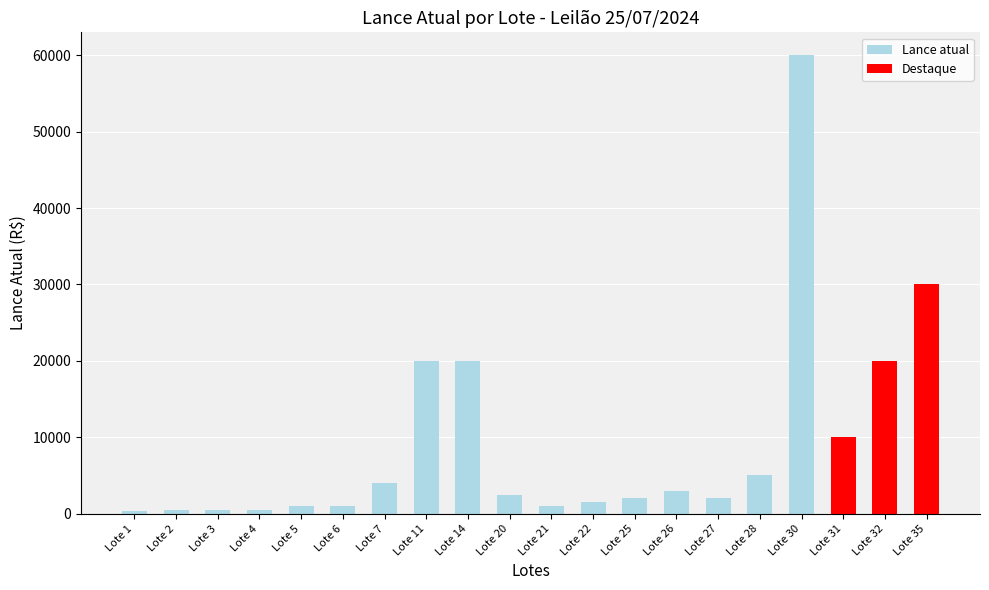

The chart shows a value of 5000 at Lote 28. True or false?

True